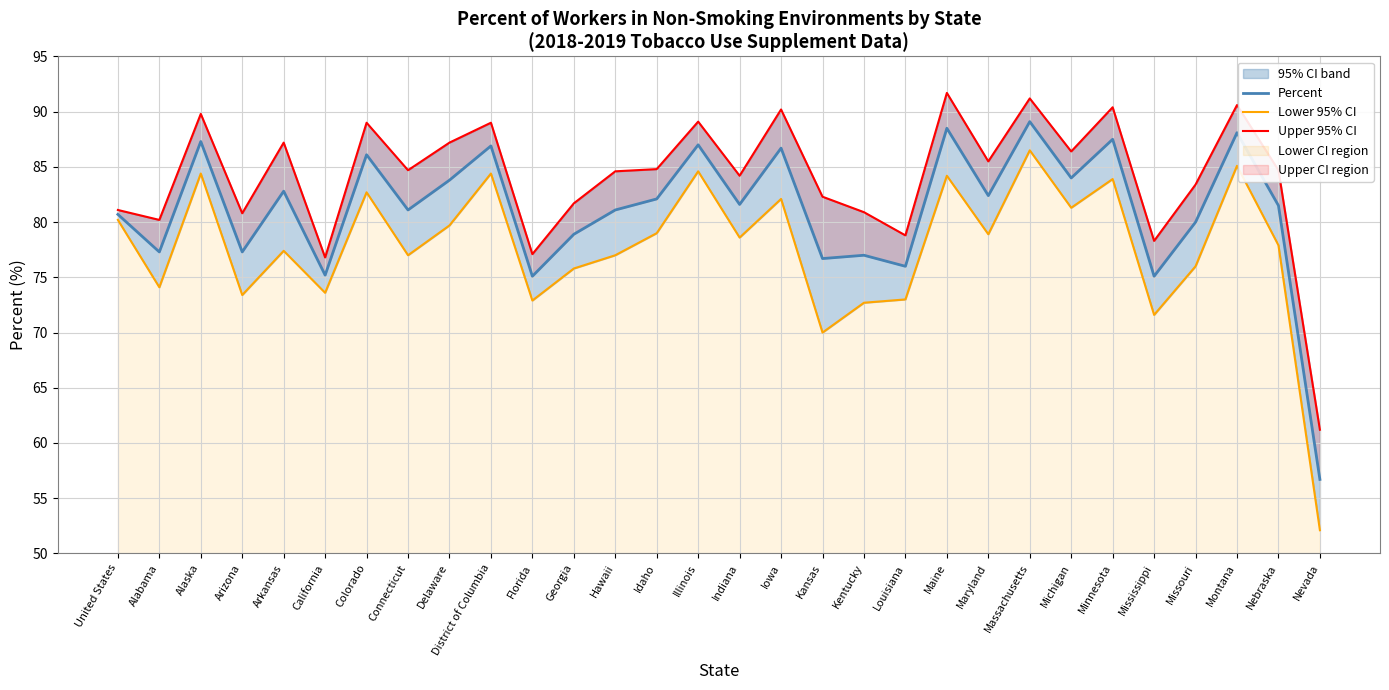

What is the difference between the Upper 95% CI values at California and Nebraska?

7.9